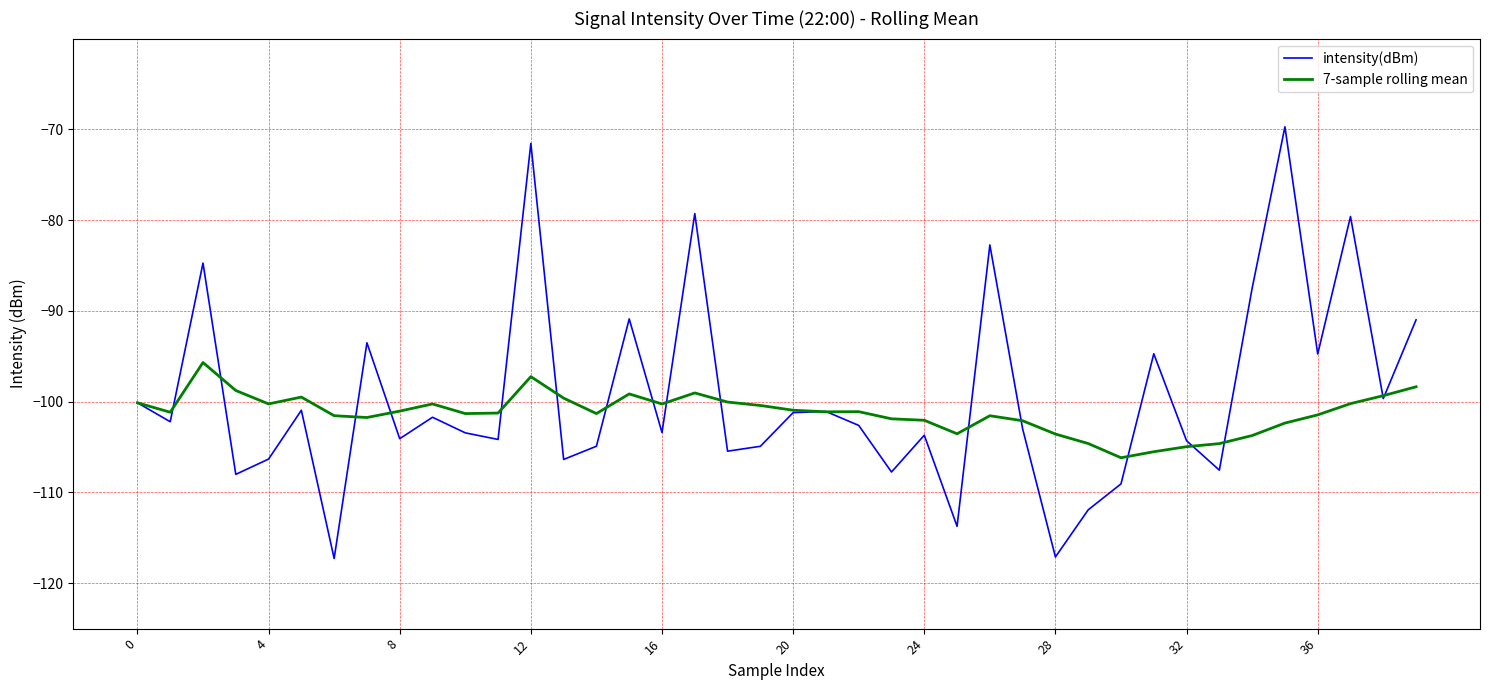

What is the smallest value displayed?

-117.3